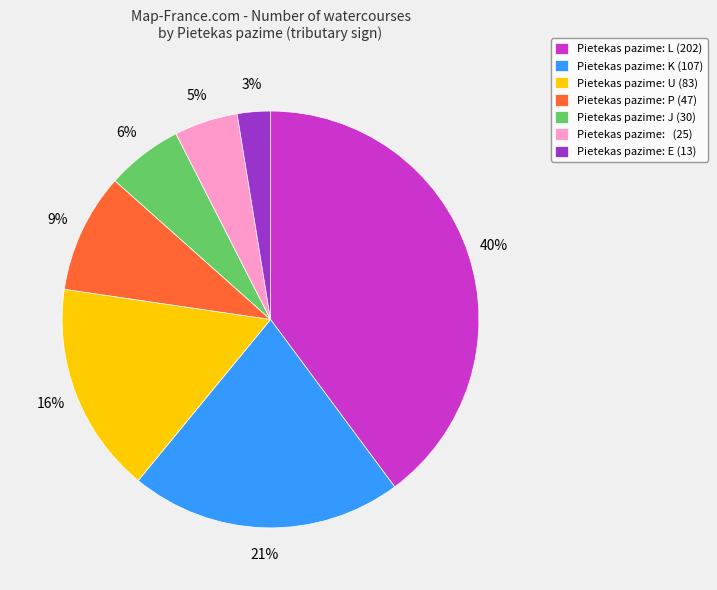

Which category has the smallest portion of the pie?

Pietekas pazime: E (13)